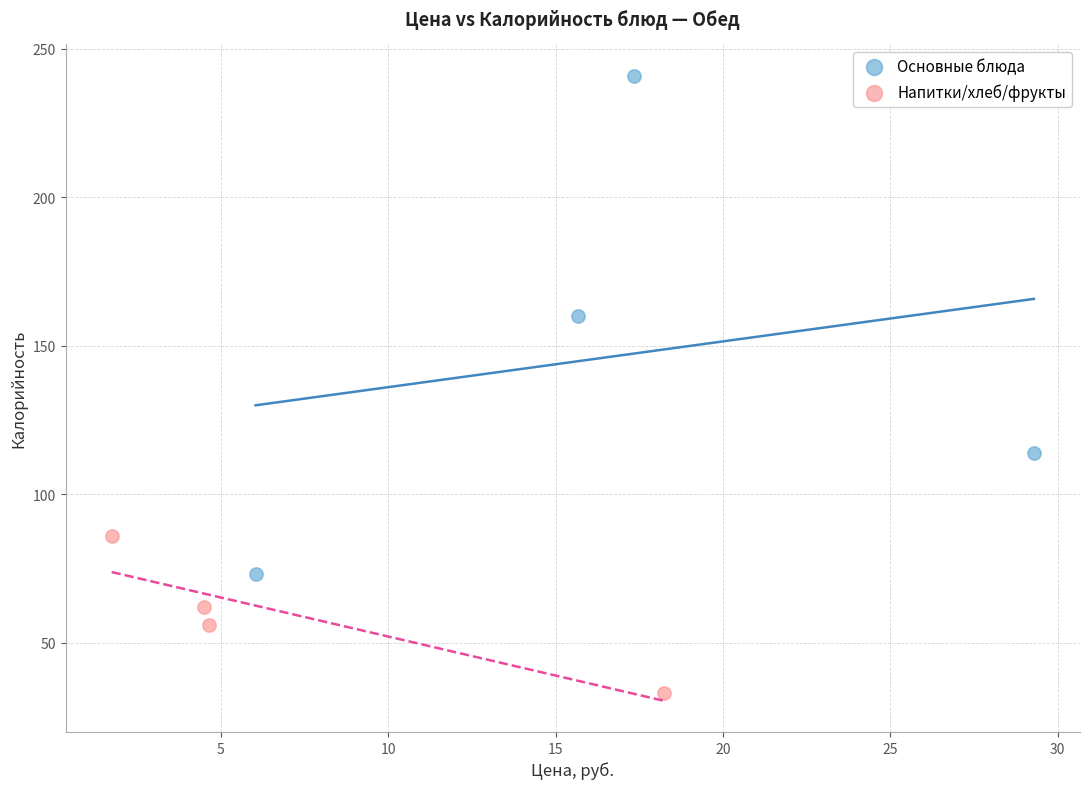

Which series reaches the maximum Y coordinate?

Основные блюда